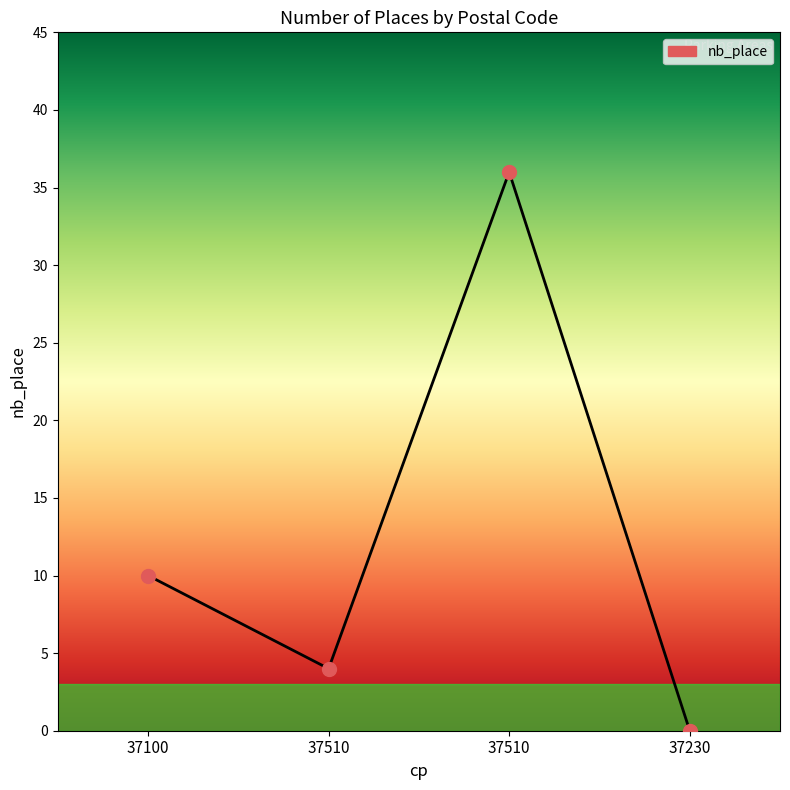

What is the change in value from 37100 to 37510?

-6